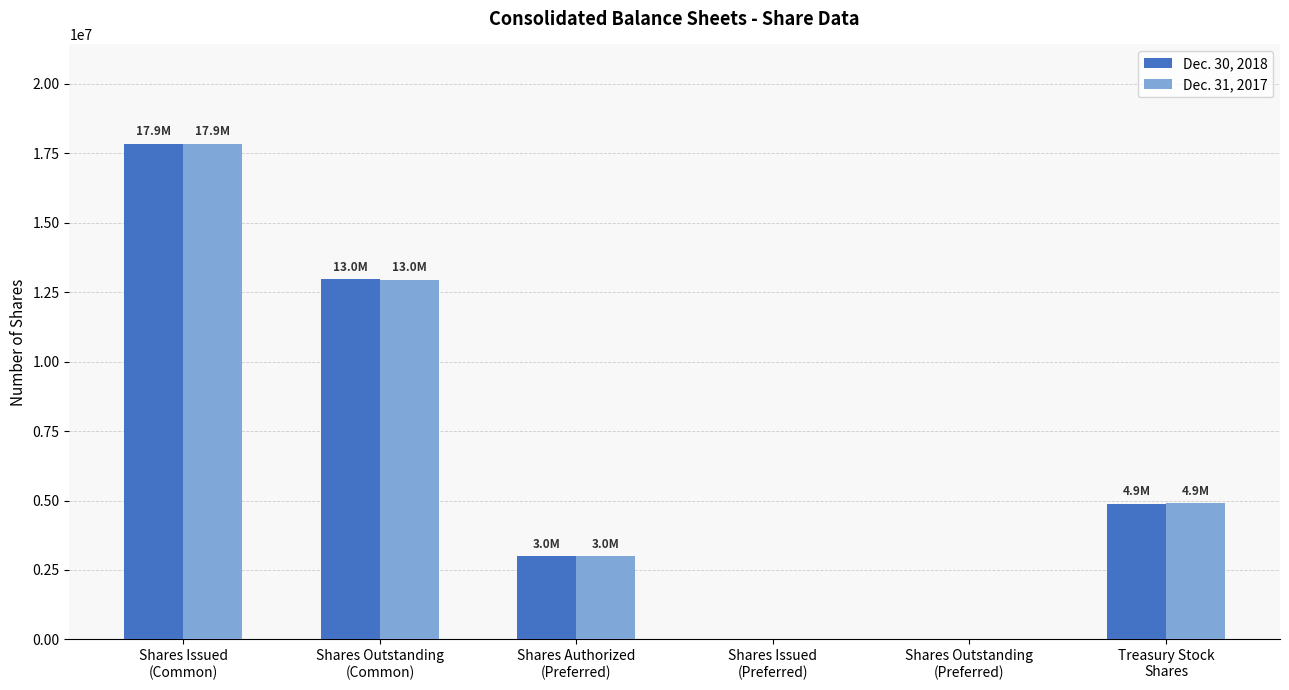

Where does the Dec. 30, 2018 series first go above 4880000?

Shares Issued
(Common)